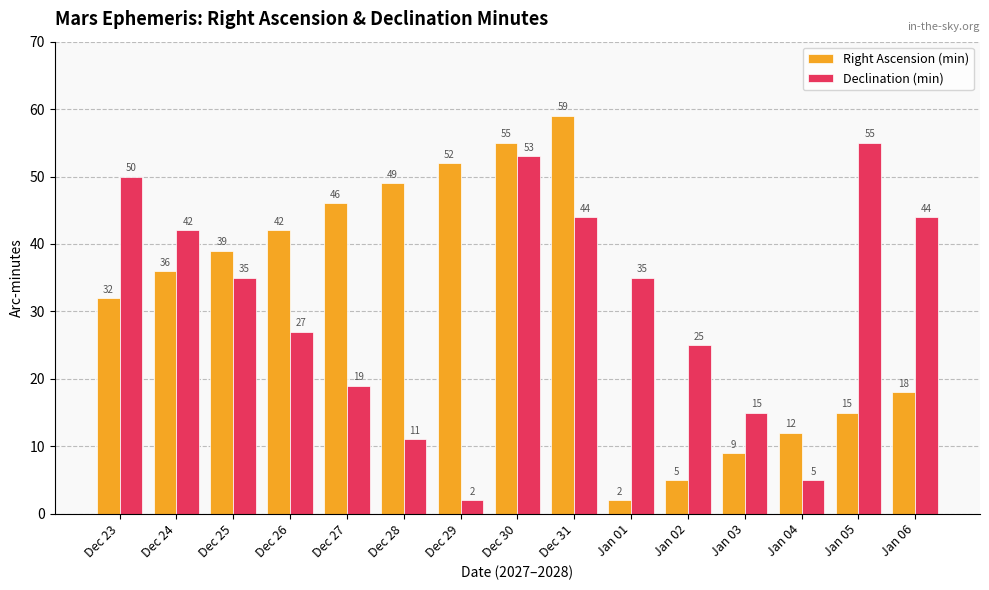

Is it true that Right Ascension (min) equals 13 at Dec 24?

False